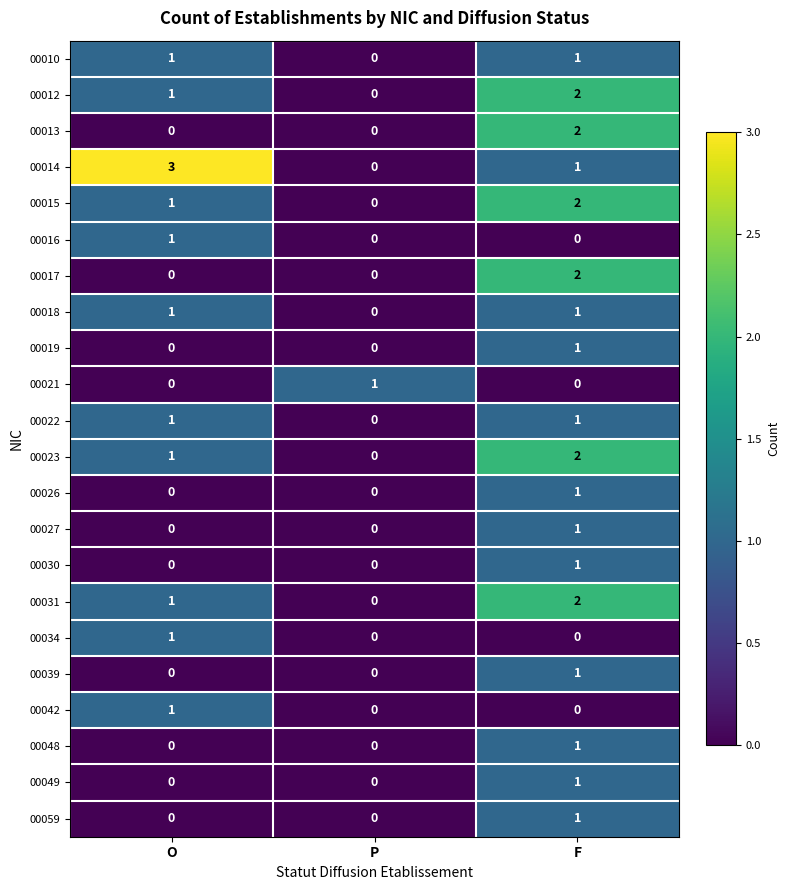

The 00013 series shows 2 at F. True or false?

True